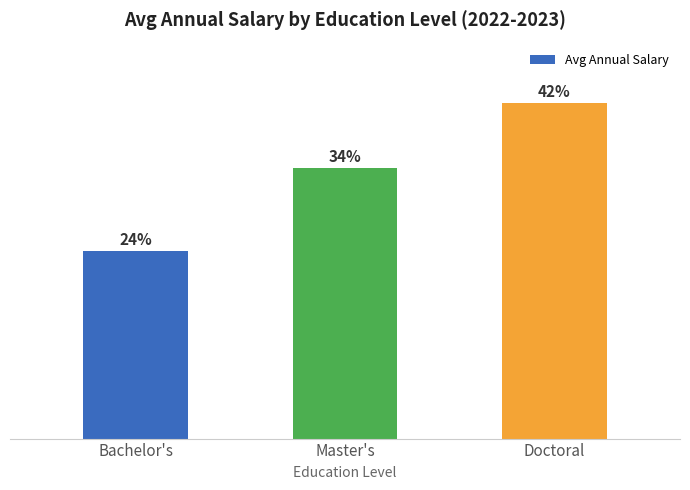

Are the bars grouped side by side (vs. stacked)?

No